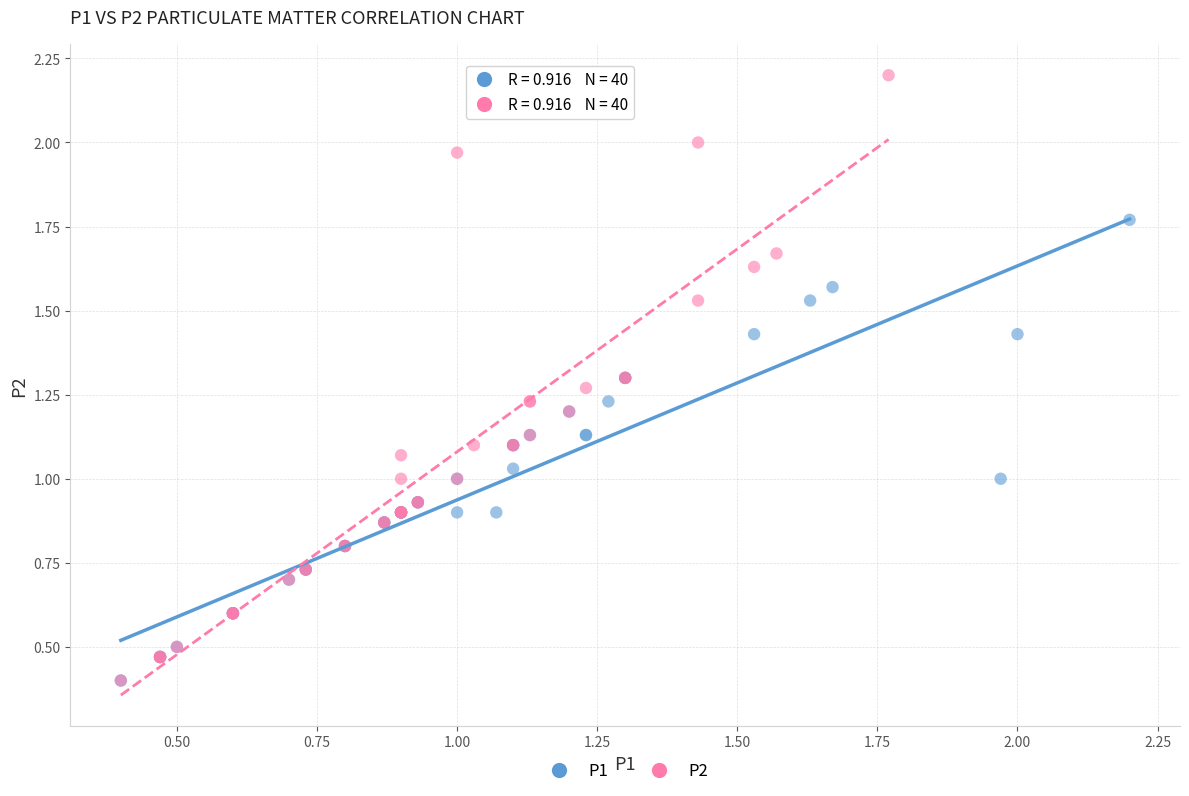

Which series reaches the maximum Y coordinate?

P2